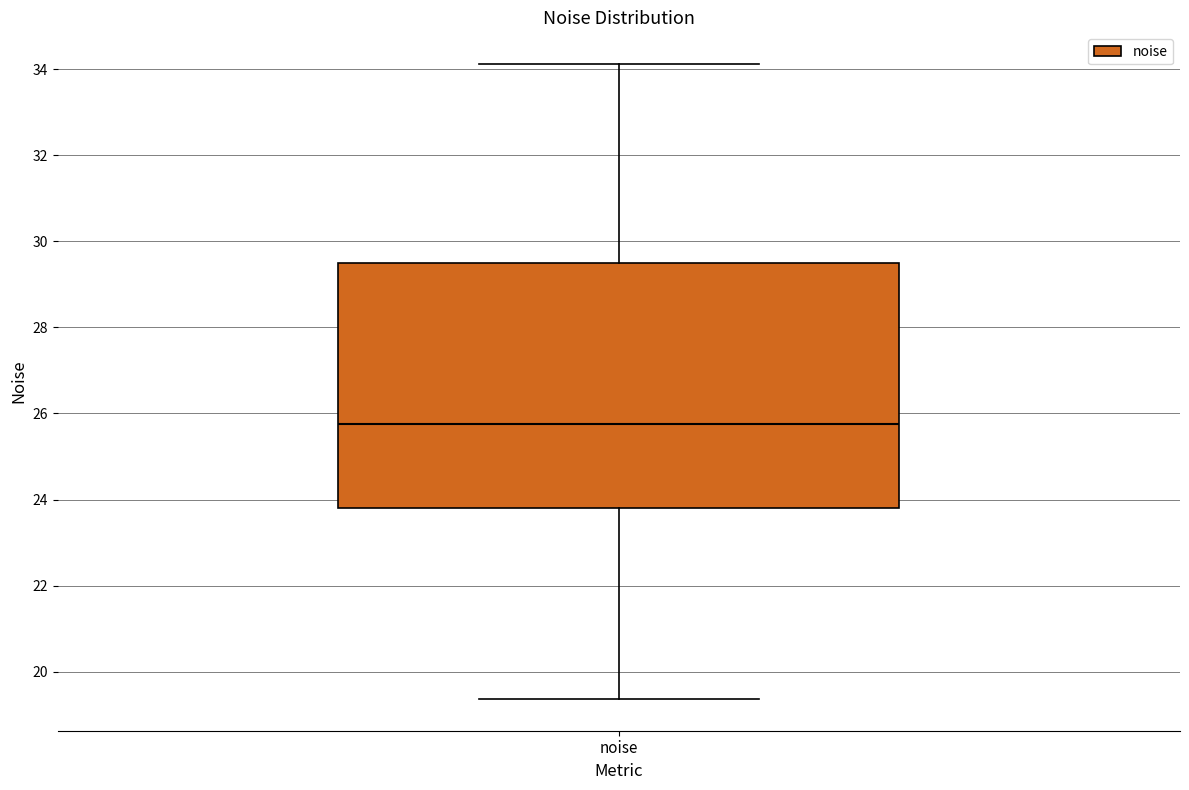

Transcribe this box plot: give where the median line is, the range the box spans, and where the two whiskers end, as read against the y-axis. The values are not printed on the chart, so give them approximately, as read against the axis.

median 25.8, box 23.8 to 29.4, whiskers 19.4 to 34.2